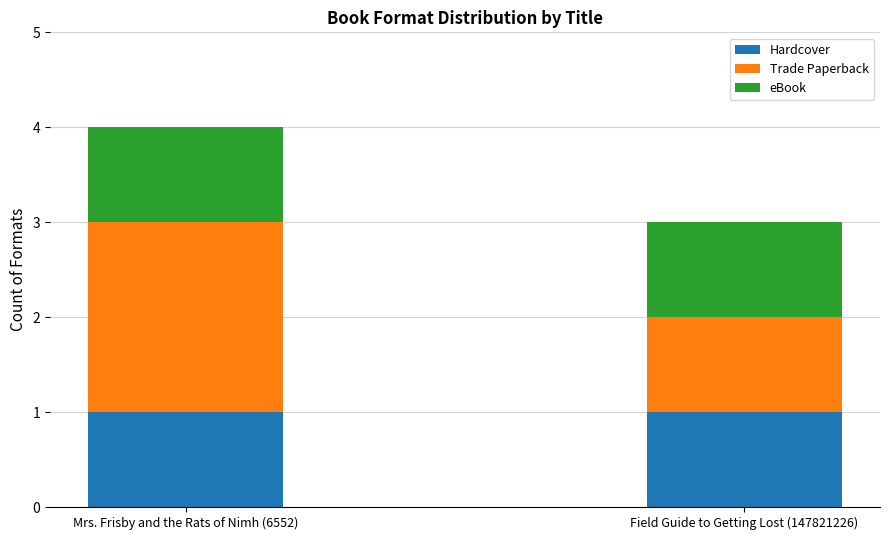

Count the number of data series in this chart.

3